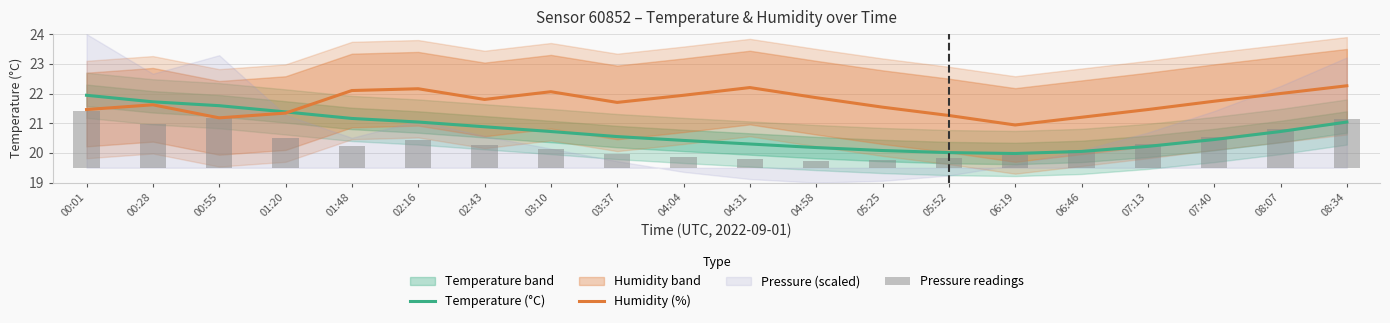

What is the sum of the Humidity (%) values at 06:19 and 00:55?

42.1